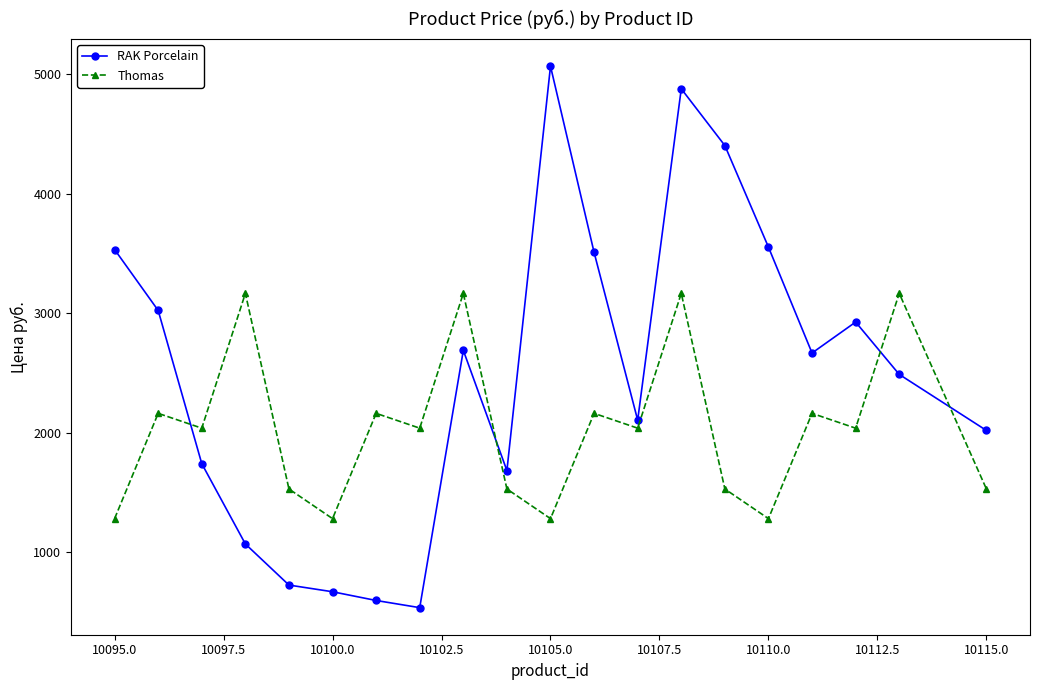

Rank the series by their maximum value, from lowest to highest.

Thomas, RAK Porcelain